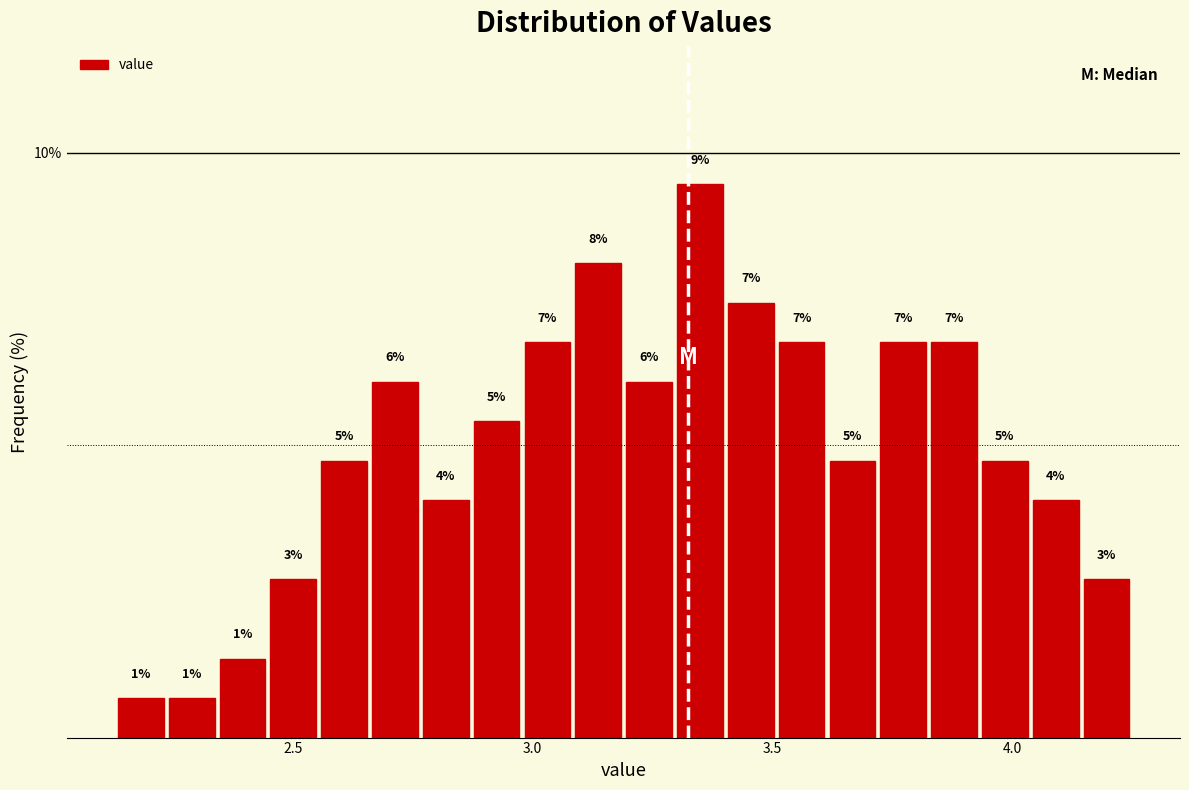

Read against the x-axis, roughly where is the centre of the tallest bar?

3.35